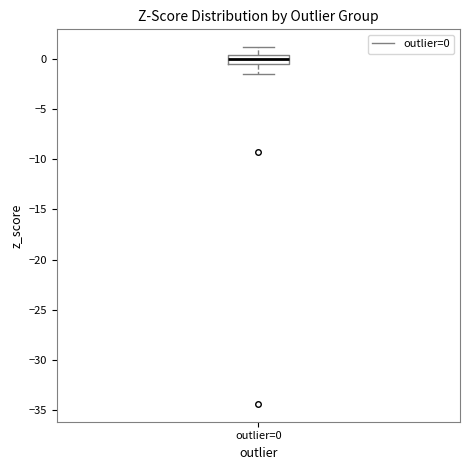

Transcribe this box plot: give where the median line is, the range the box spans, and where the two whiskers end, as read against the y-axis. The values are not printed on the chart, so give them approximately, as read against the axis.

median 0.0, box -0.5 to 0.5, whiskers -1.5 to 1.0